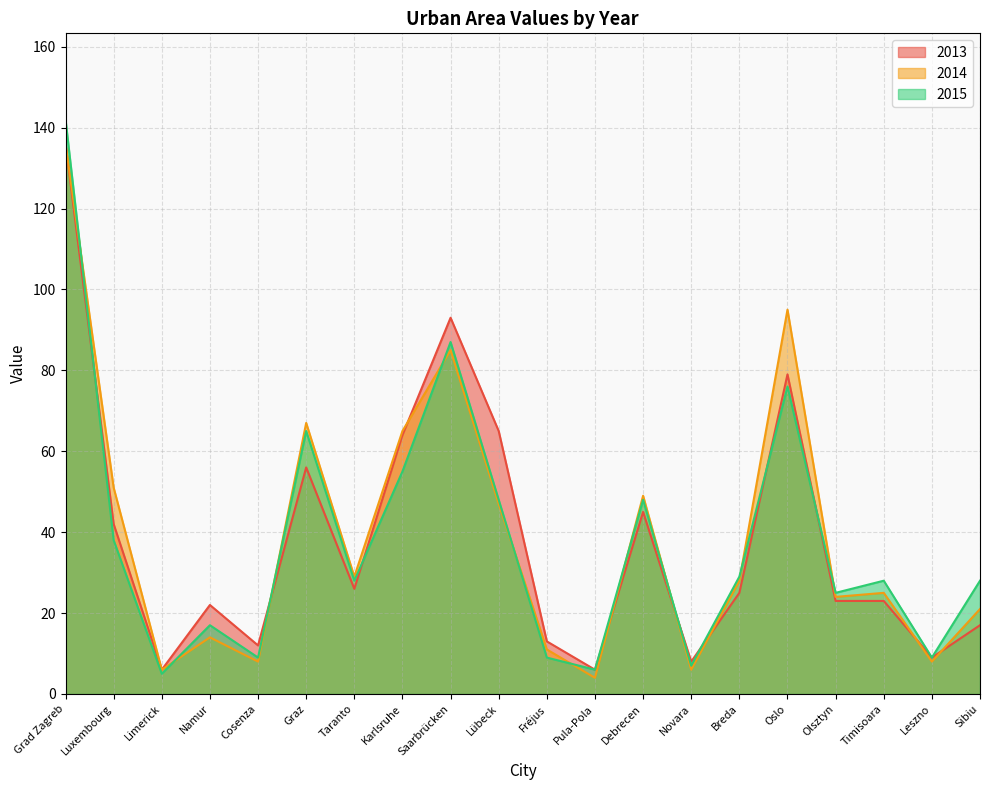

True or false: 2014 and 2013 cross at least once.

True